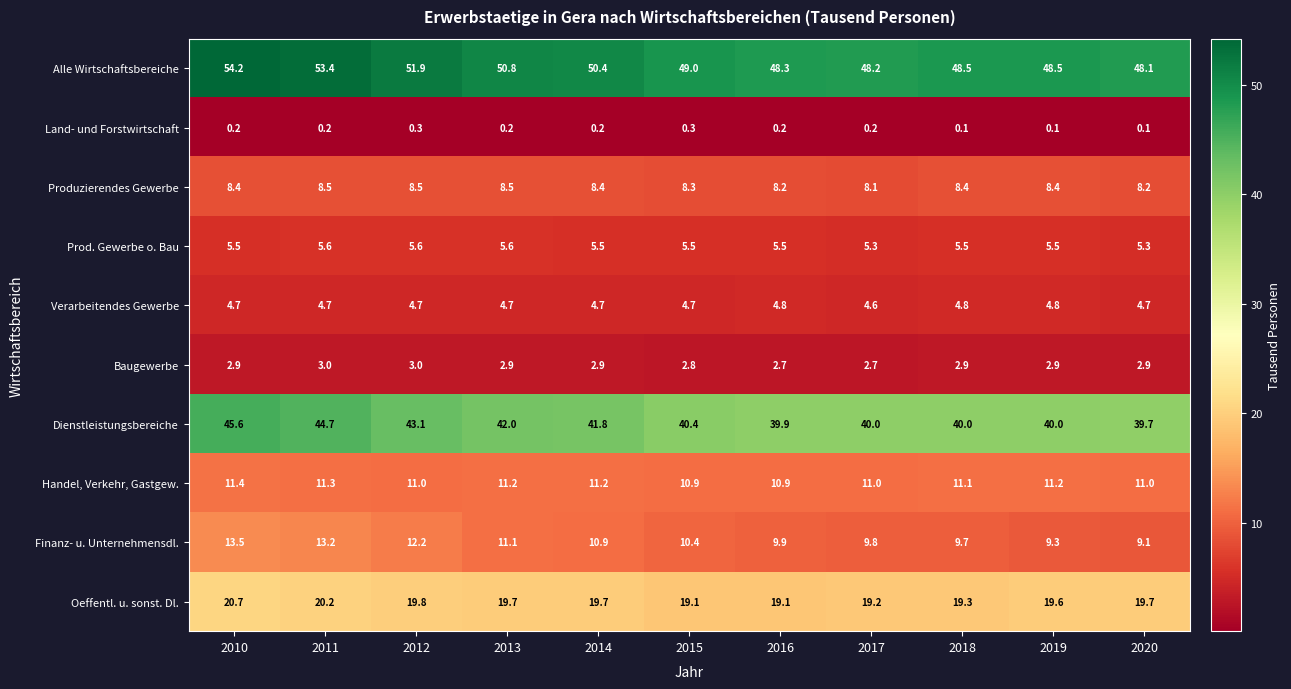

At which label does Produzierendes Gewerbe reach its minimum?

2017